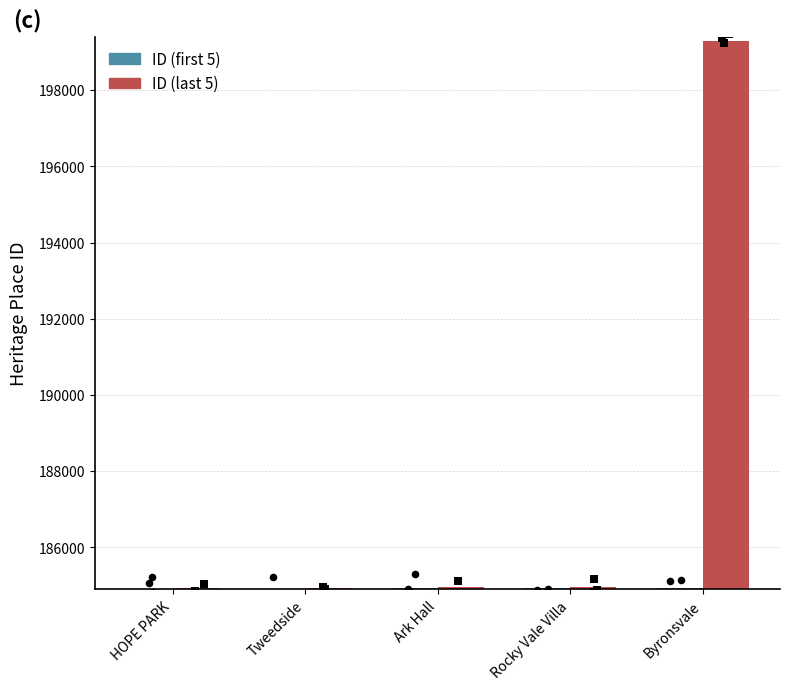

Which series reaches the minimum Y coordinate?

ID (first 5)